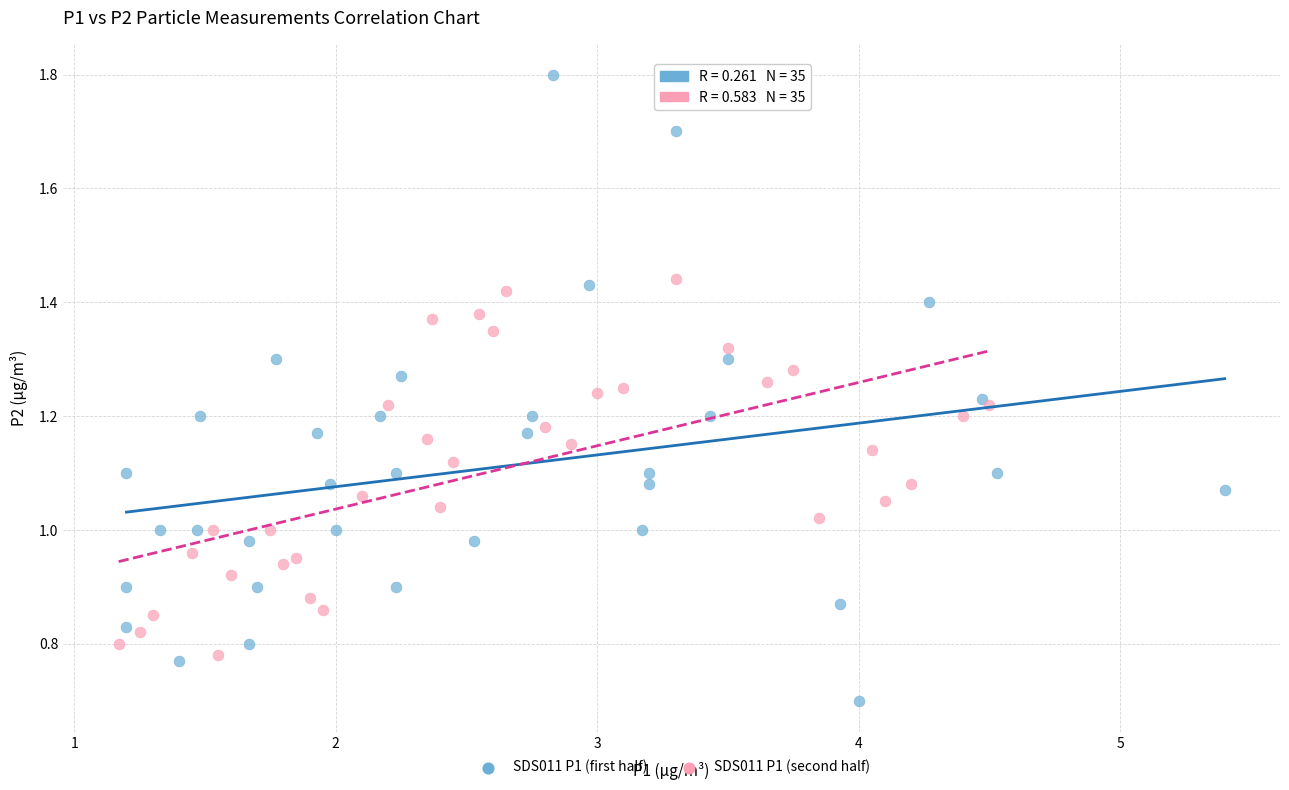

Which series reaches the maximum Y coordinate?

SDS011 P1 (first half)